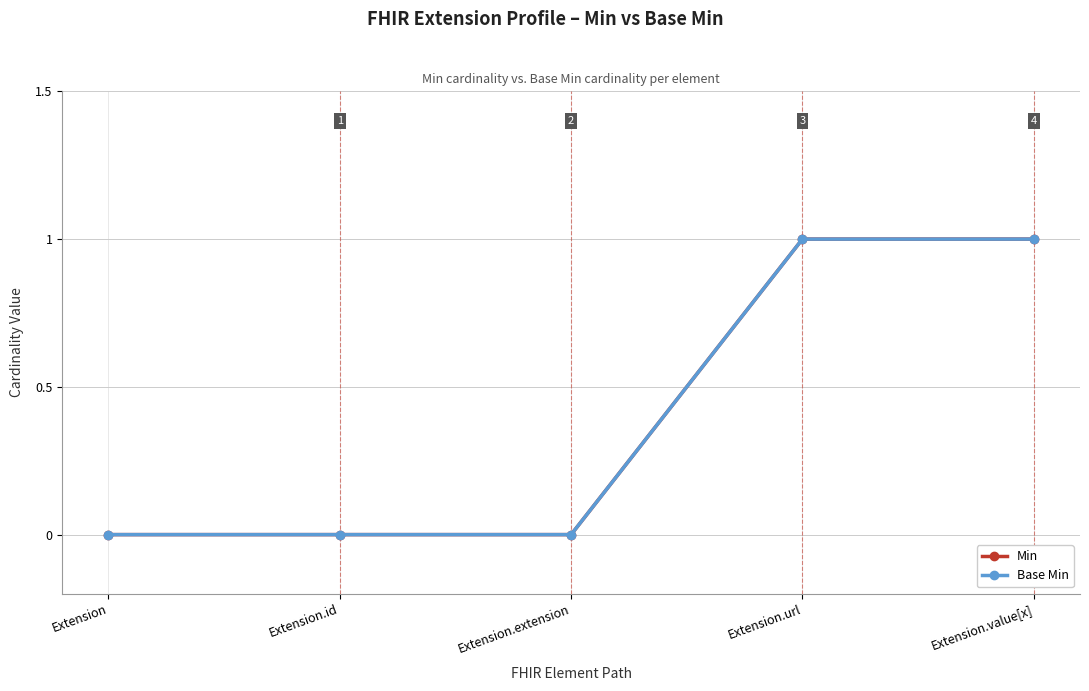

What is the maximum value shown in the chart?

1